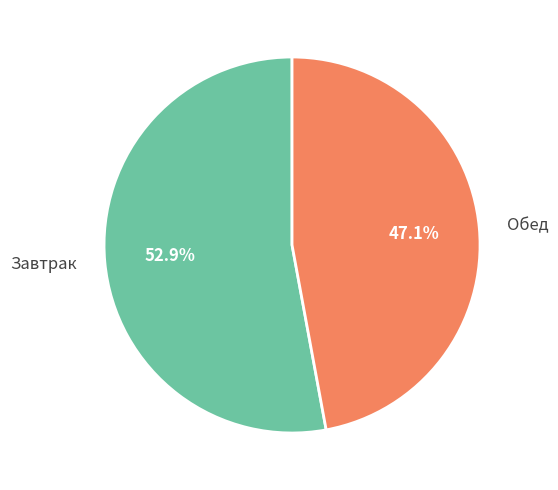

How many segments does this pie chart have?

2